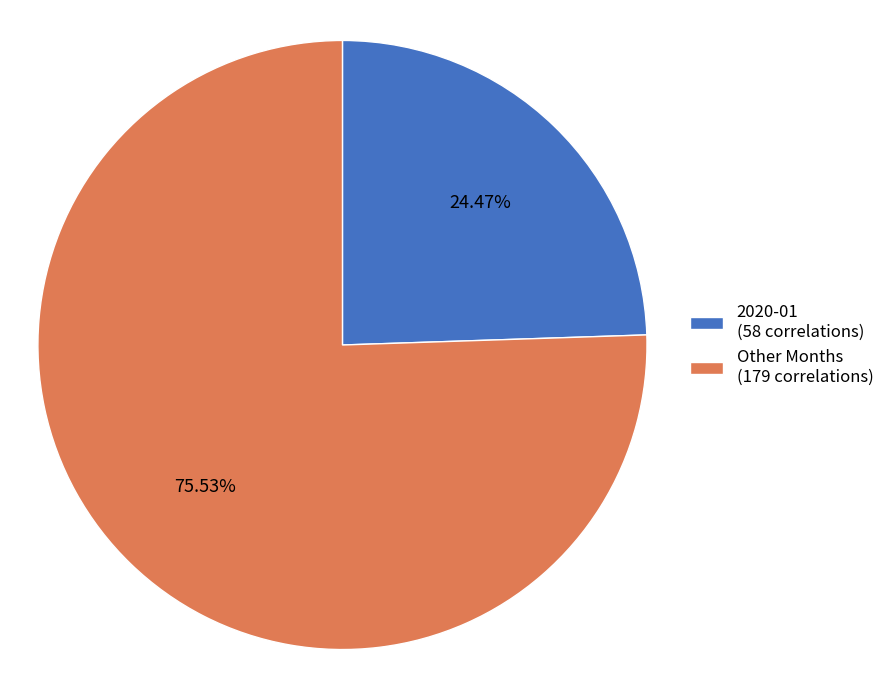

Is there any slice that represents more than half of the pie?

Yes